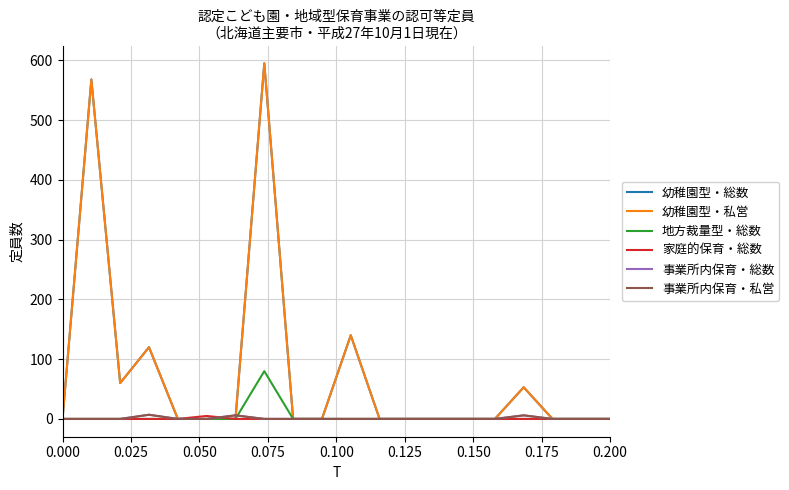

How many categories are shown in the chart?

20